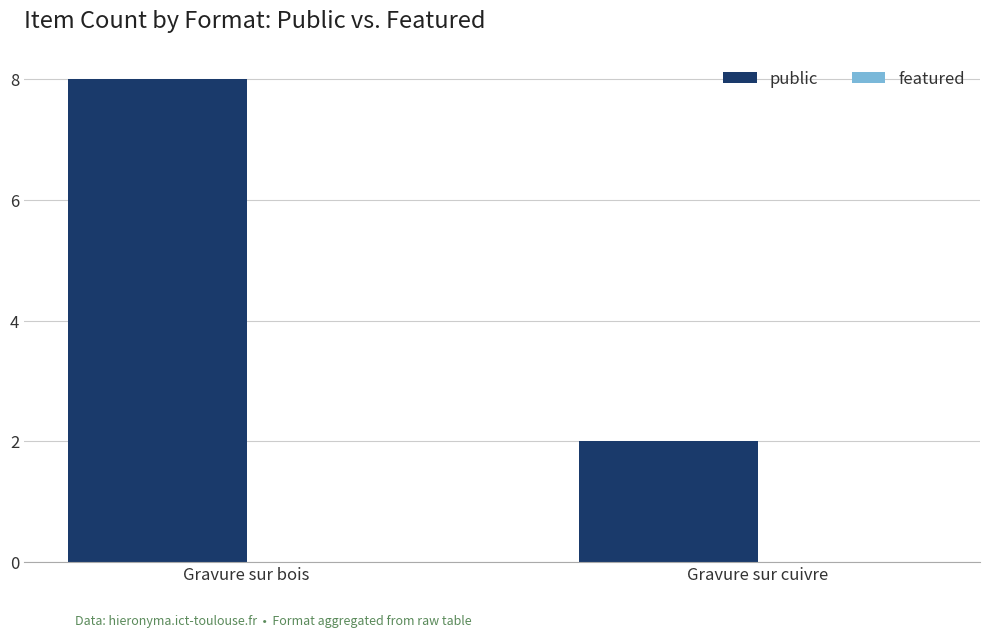

What is the label of the 1st bar from the left?

Gravure sur bois